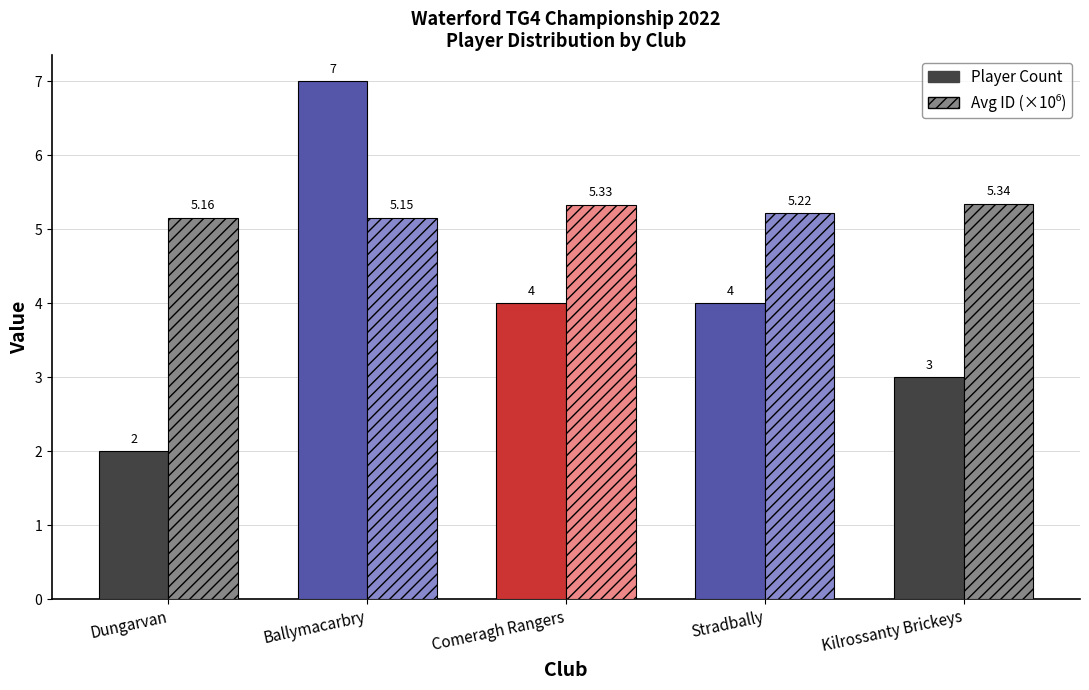

What is the difference between the maximum and minimum values in the Player Count series?

5.0